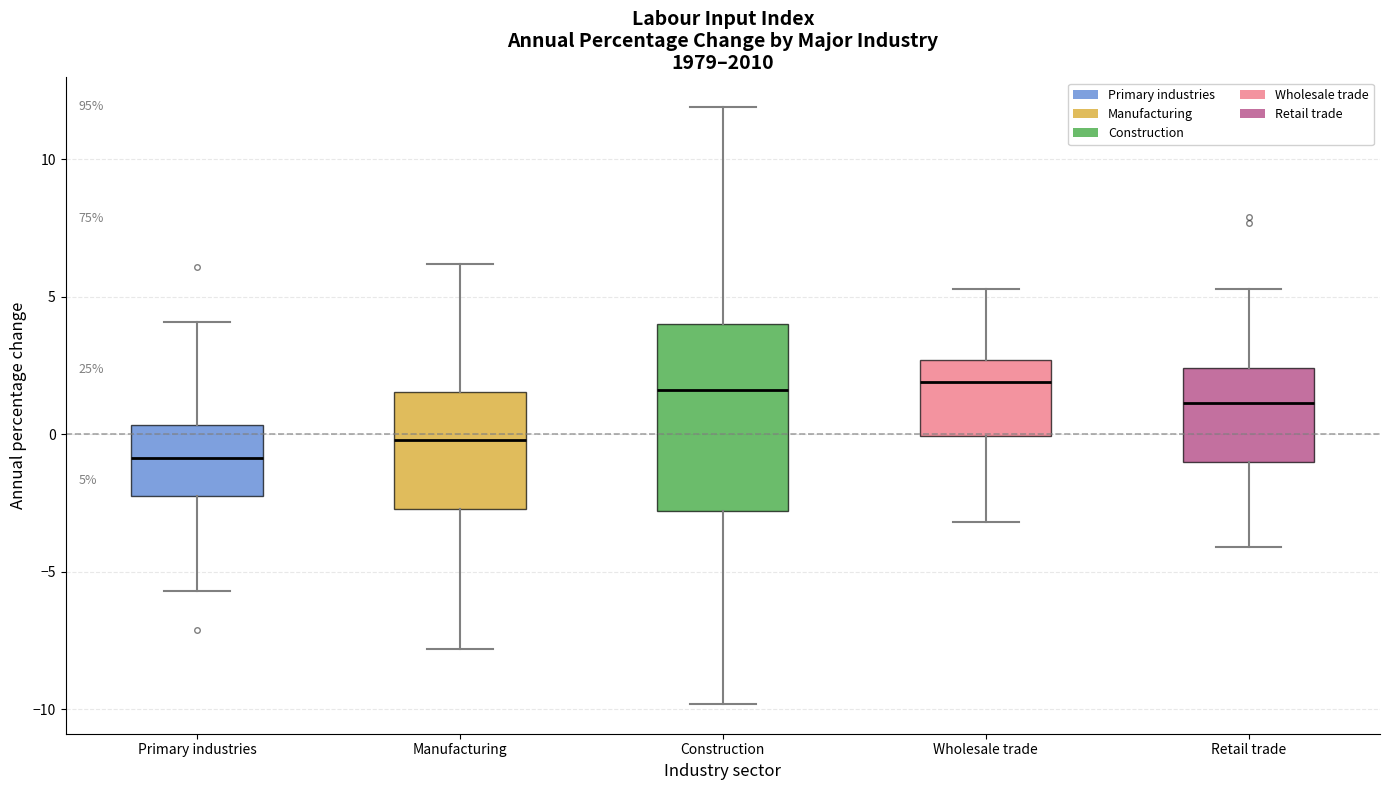

Which box's median line is the lowest?

Primary industries